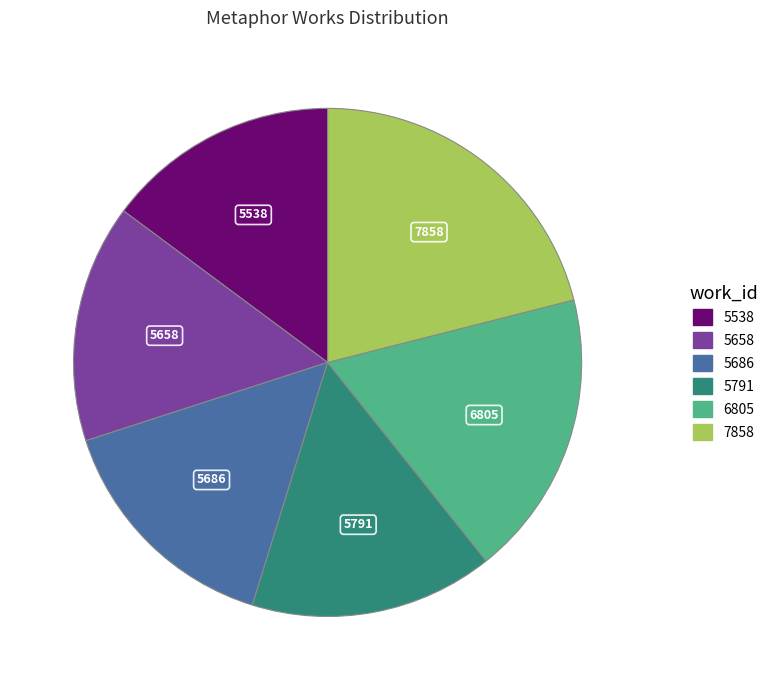

What is the largest slice in the pie chart?

7858